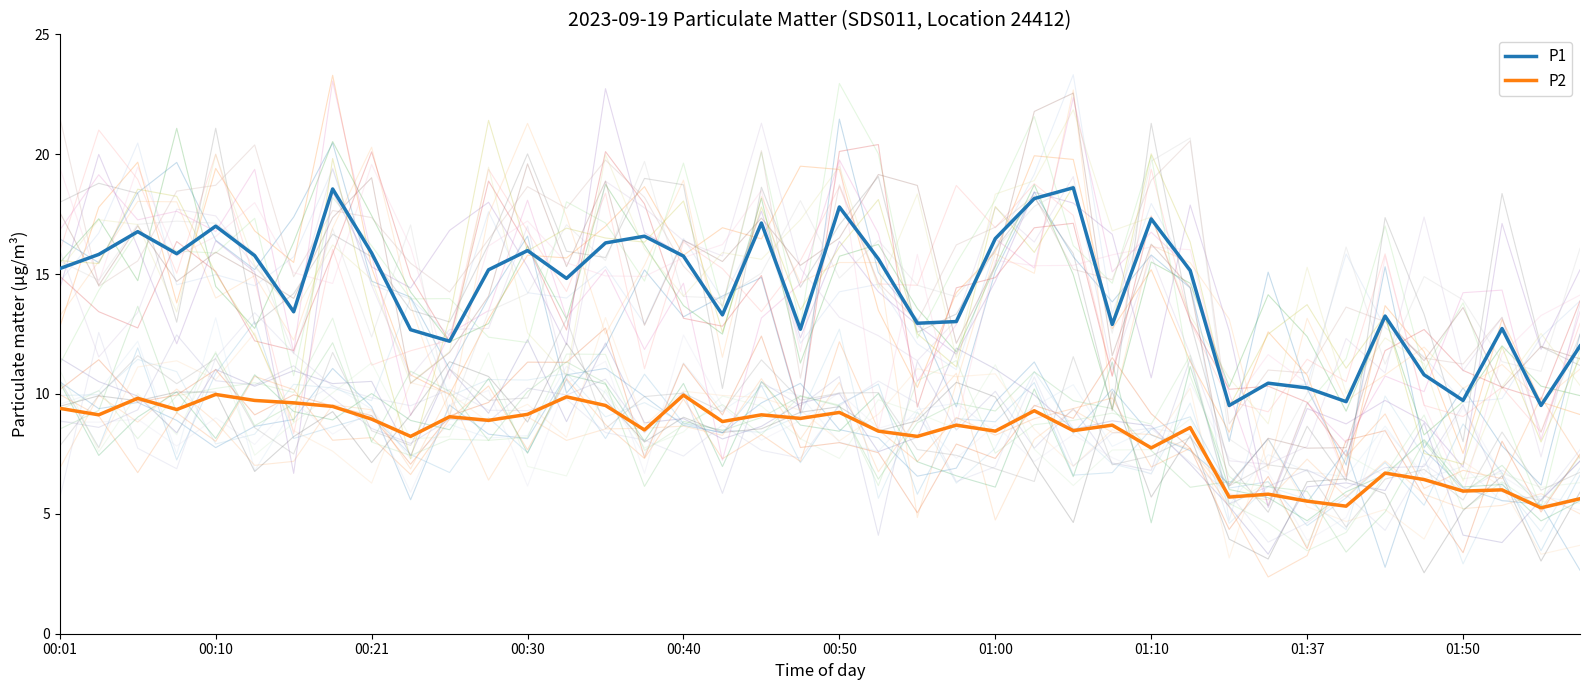

Which series has the widest spread of values?

P1